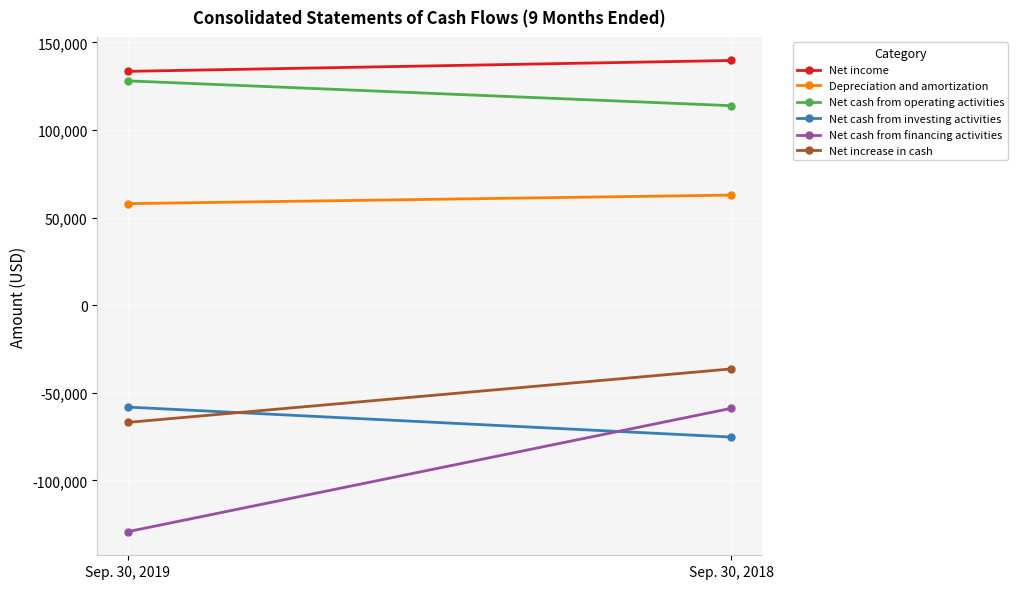

What is the value of the Net cash from financing activities point at the 1st from the left?

-129242